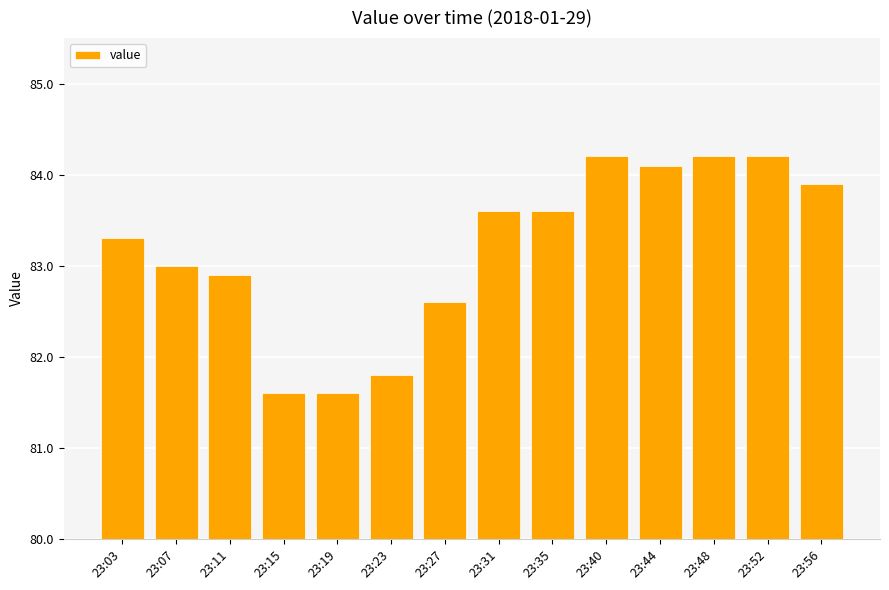

What is the value of the 8th bar from the left?

83.6